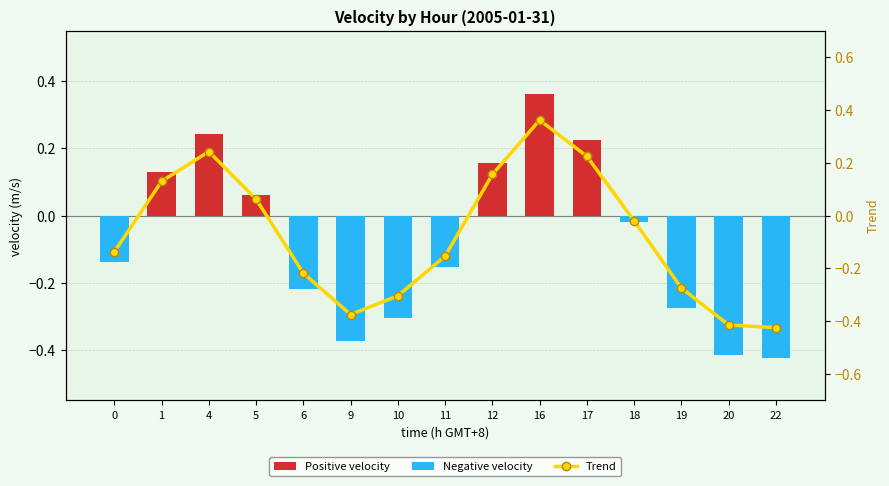

Are the bars grouped side by side (vs. stacked)?

Yes